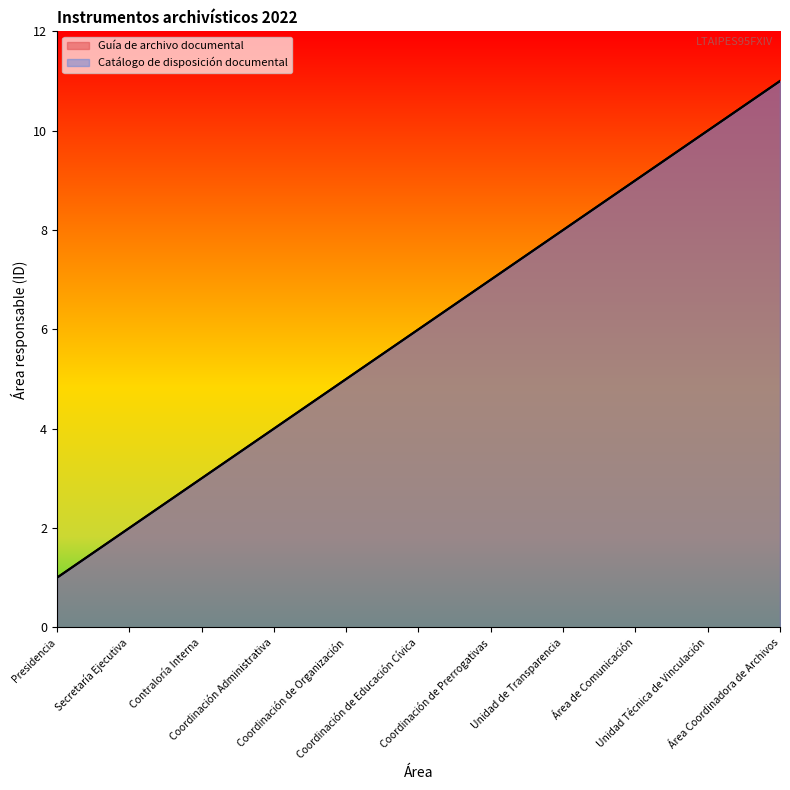

Reading right to left, list all the values displayed in this chart.

Guía de archivo documental: Área Coordinadora de Archivos=11	Unidad Técnica de Vinculación=10	Área de Comunicación=9	Unidad de Transparencia=8	Coordinación de Prerrogativas=7	Coordinación de Educación Cívica=6	Coordinación de Organización=5	Coordinación Administrativa=4	Contraloría Interna=3	Secretaría Ejecutiva=2	Presidencia=1
Catálogo de disposición documental: Área Coordinadora de Archivos=11	Unidad Técnica de Vinculación=10	Área de Comunicación=9	Unidad de Transparencia=8	Coordinación de Prerrogativas=7	Coordinación de Educación Cívica=6	Coordinación de Organización=5	Coordinación Administrativa=4	Contraloría Interna=3	Secretaría Ejecutiva=2	Presidencia=1